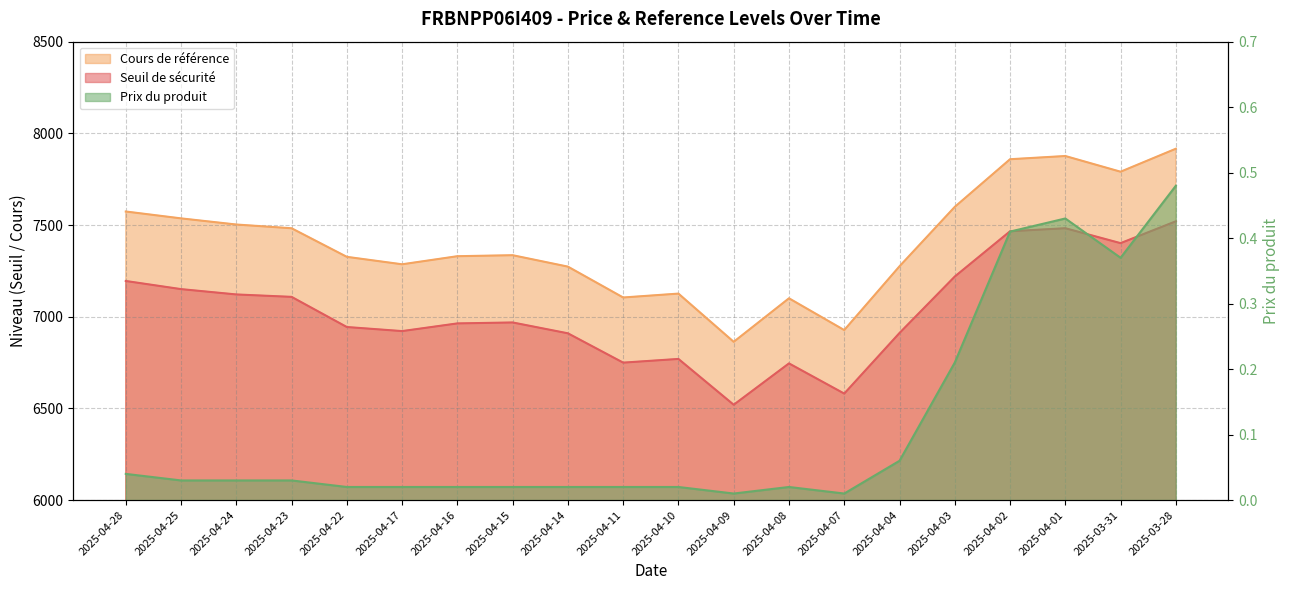

At which category is the sum across all series the highest?

2025-03-28